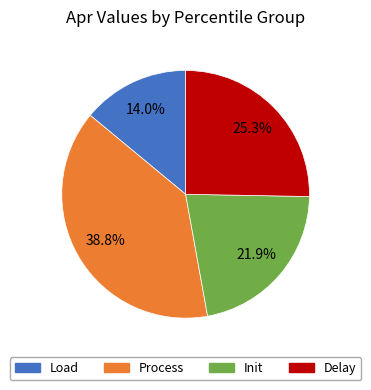

Does any single category account for the majority?

No